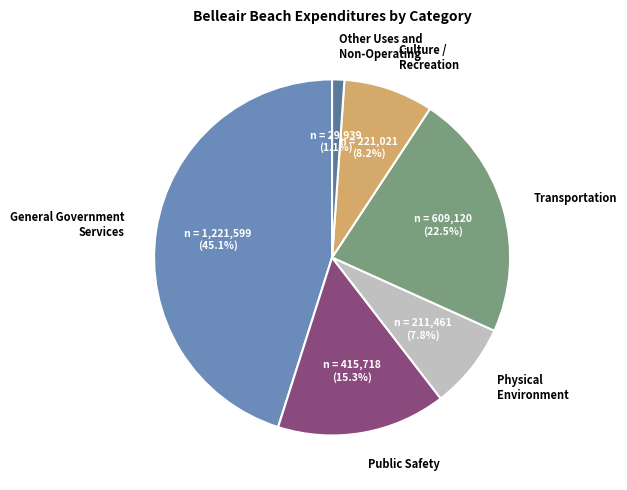

What percentage do Transportation and Public Safety together represent?

37.8%